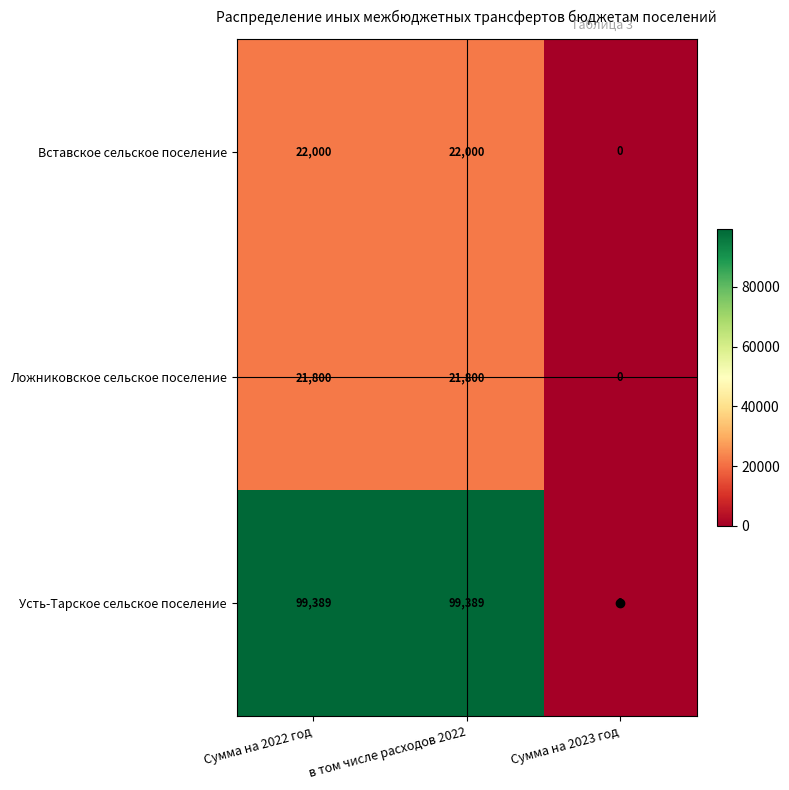

The Вставское сельское поселение series shows 22000 at Сумма на 2022 год. True or false?

True